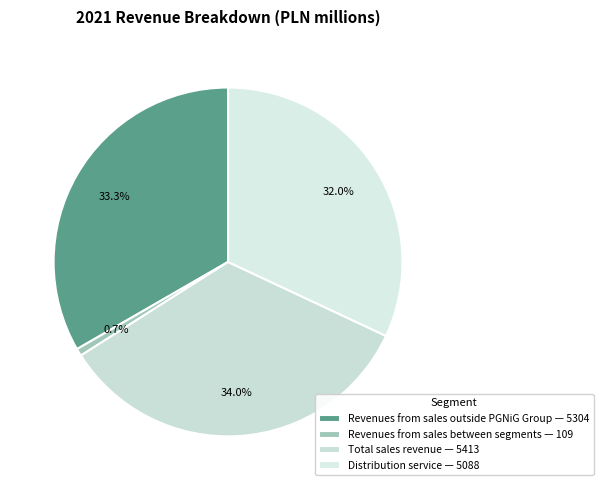

What is the largest slice in the pie chart?

Total sales revenue — 5413